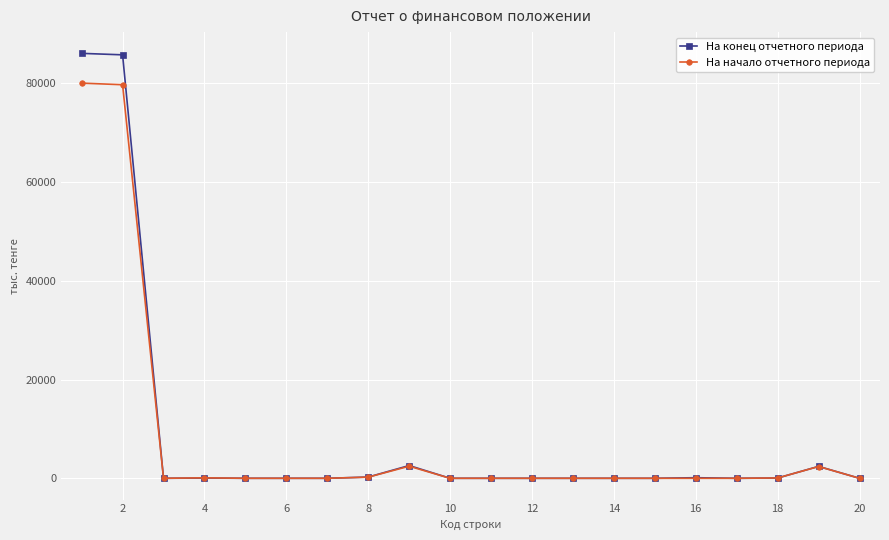

List the series in order of their peak value, lowest first.

На начало отчетного периода, На конец отчетного периода